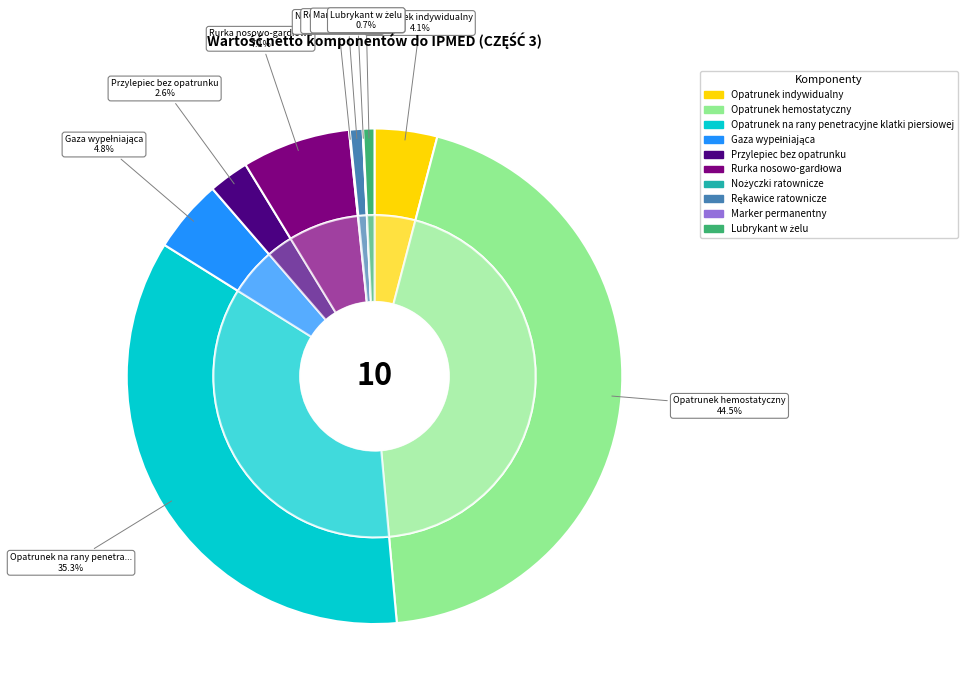

Is Przylepiec bez opatrunku the majority of the pie?

No